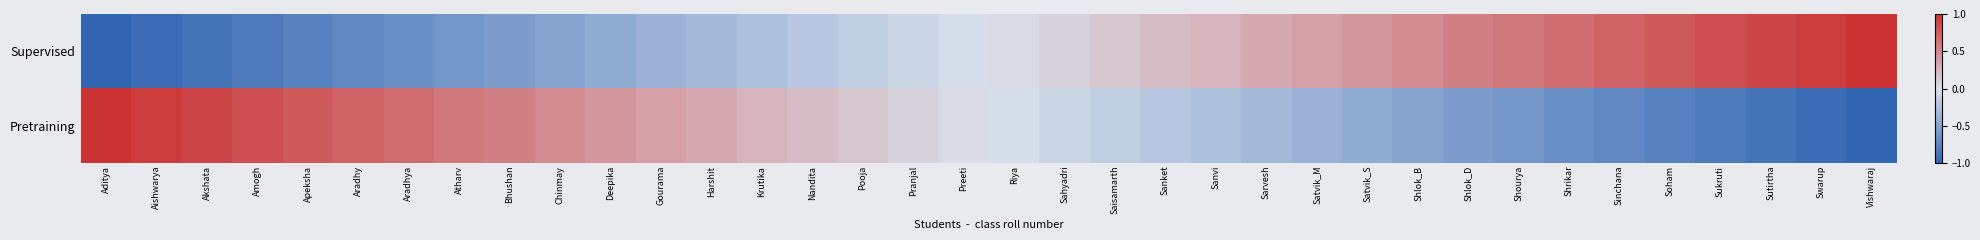

At which category does the chart reach its peak across all series?

Vishwaraj